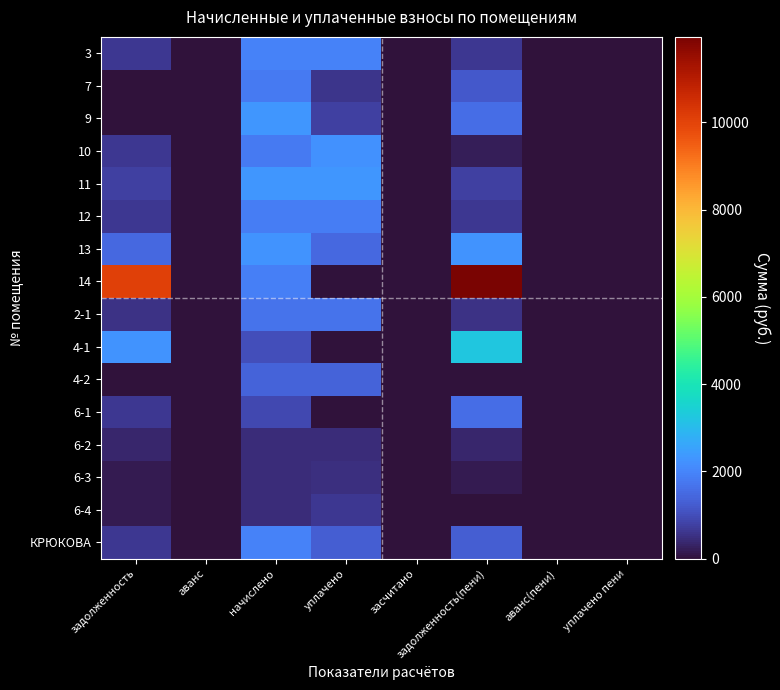

At how many categories does at least one series exceed 9858?

2